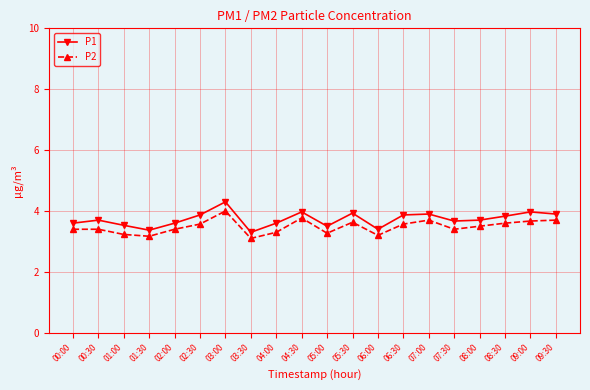

What are all the series names shown in the legend?

P1, P2